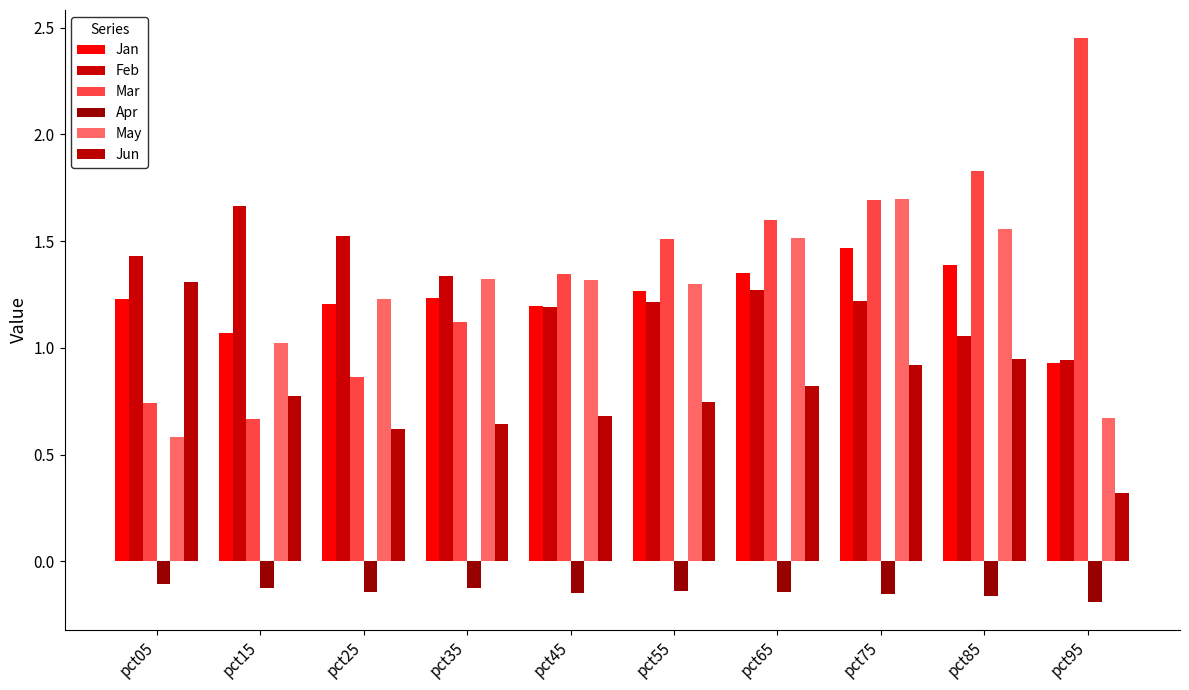

What is the difference between the highest and lowest values at pct65?

1.7